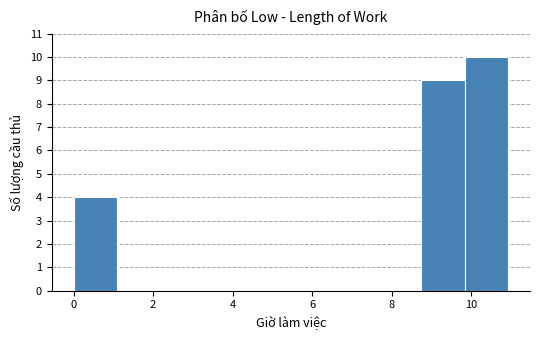

Reading left to right, list every bar in this chart as the range it spans on the x-axis followed by its height. Neither the bar edges nor the heights are printed on the chart, so give them approximately, as read against the axes.

0.0 to 1.0: 4
1.0 to 2.2: 0
2.2 to 3.2: 0
3.2 to 4.4: 0
4.4 to 5.4: 0
5.4 to 6.6: 0
6.6 to 7.6: 0
7.6 to 8.8: 0
8.8 to 9.8: 9
9.8 to 11.0: 10